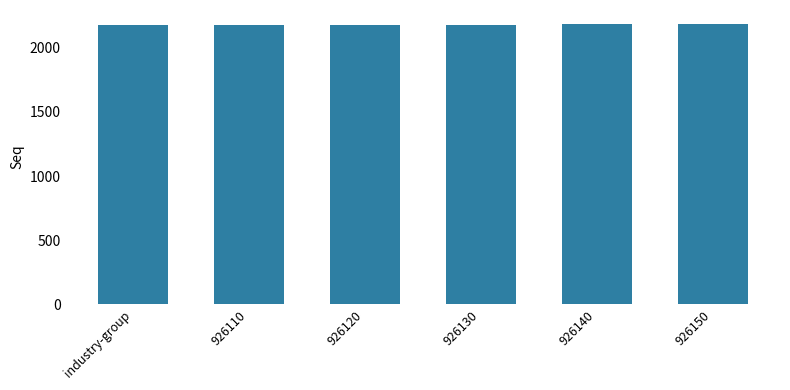

What is the sum of the values at 926110 and 926150?

4364